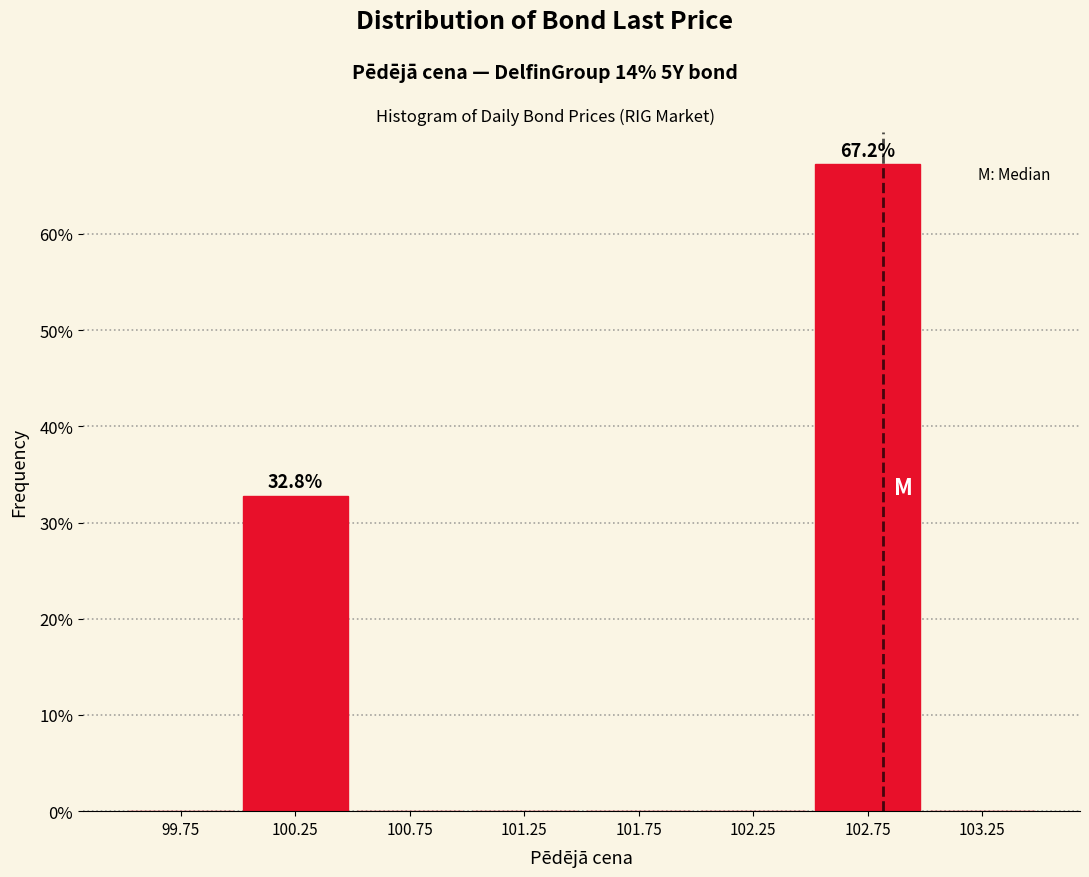

Which range on the x-axis has the tallest bar?

102.5 to 103.0